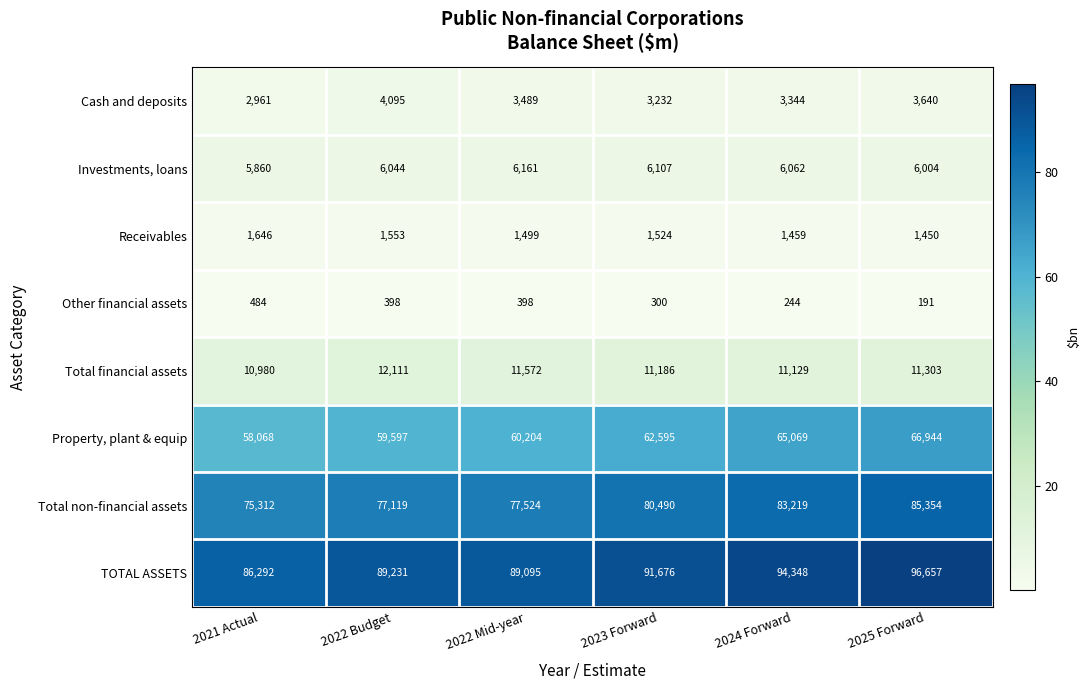

At which label does Total financial assets reach its peak?

2022 Budget